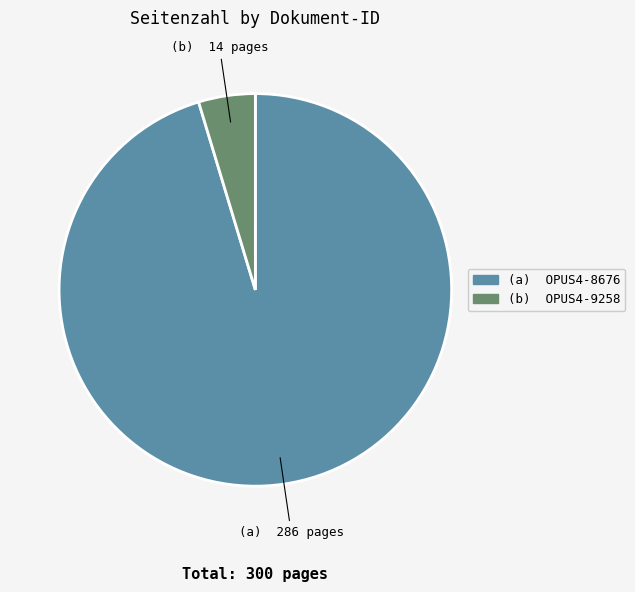

How many segments does this pie chart have?

2